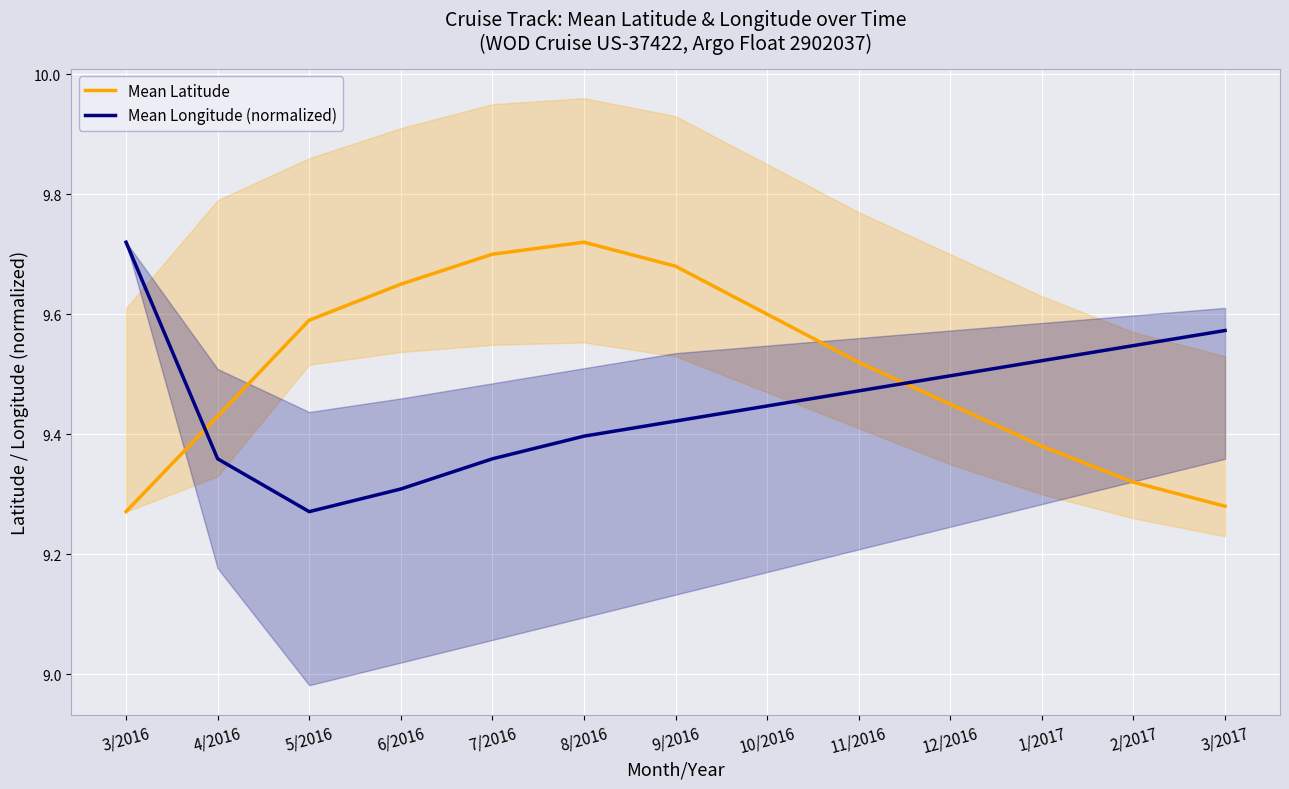

Reading left to right, list all the values displayed in this chart.

Mean Latitude: 9.3	9.4	9.6	9.7	9.7	9.7	9.7	9.6	9.5	9.4	9.4	9.3	9.3
Mean Longitude (normalized): 9.7	9.4	9.3	9.3	9.4	9.4	9.4	9.4	9.5	9.5	9.5	9.5	9.6